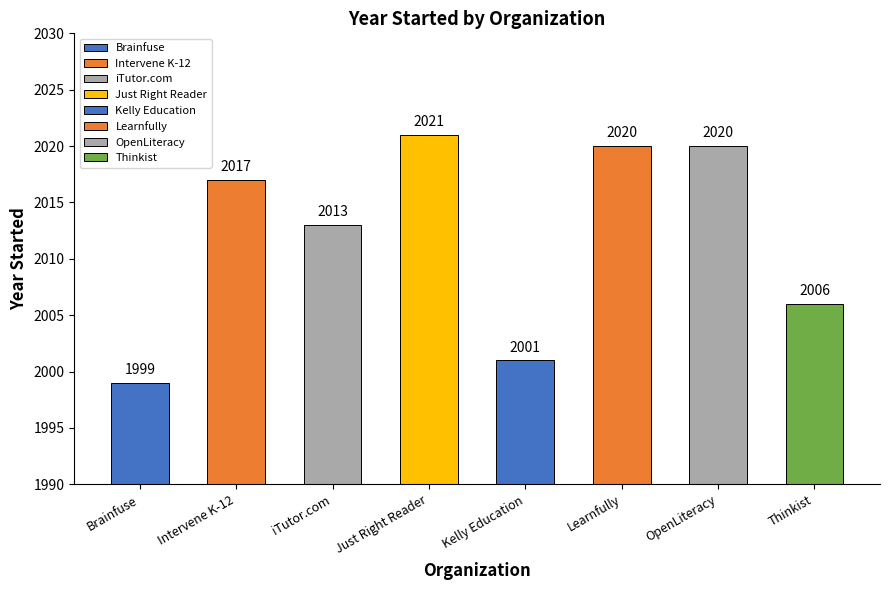

How many bars are there in total?

8